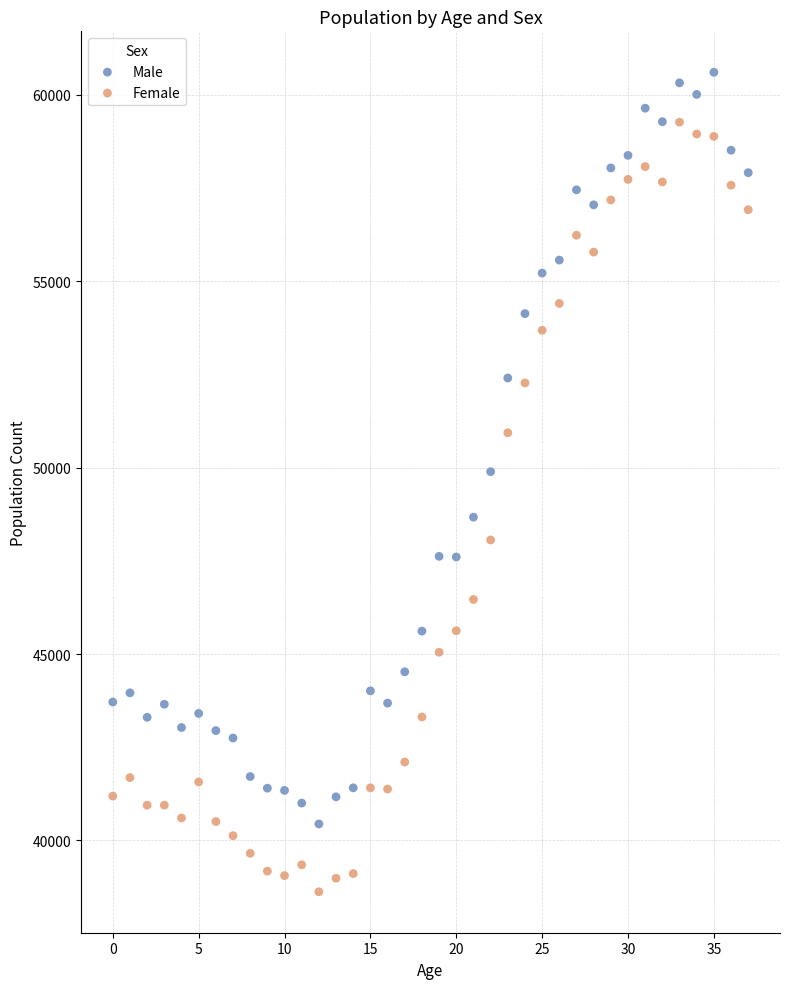

Across all data points, what is the range of Y values (max minus min)?

21976